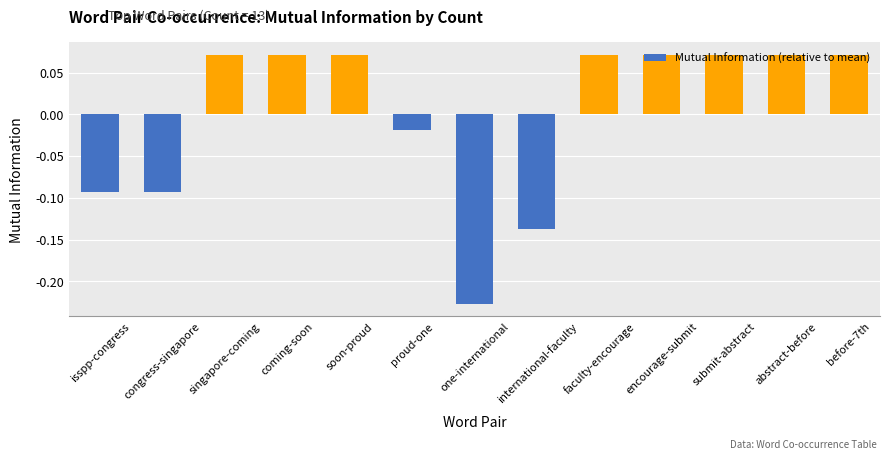

Which label corresponds to the smallest value in the chart?

one-international